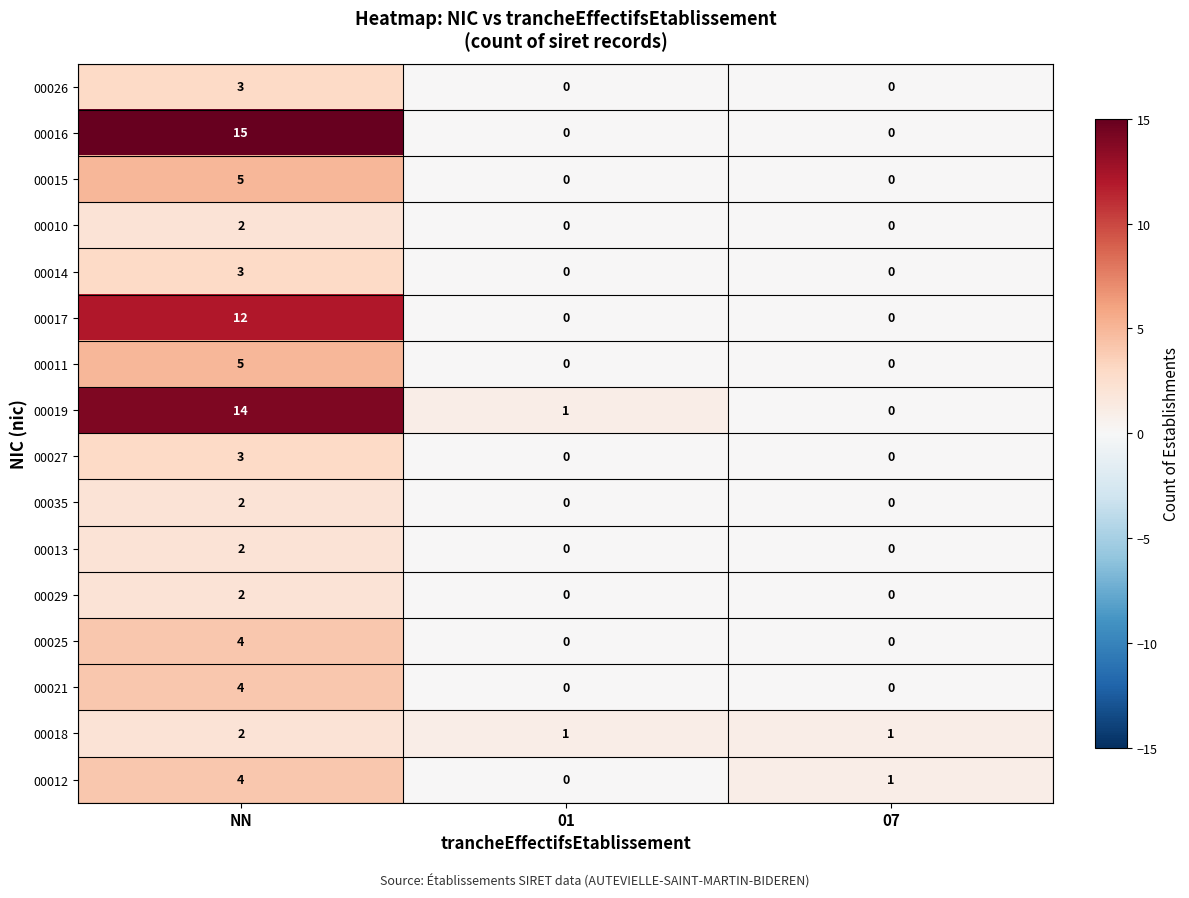

What is the maximum value shown in the chart?

15